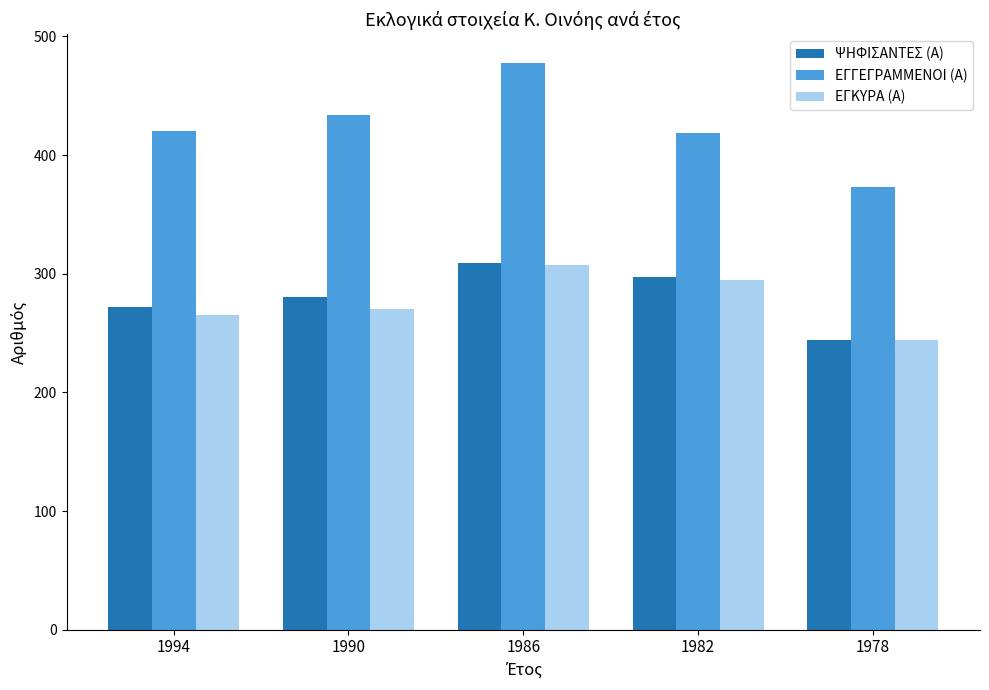

Where is ΕΓΚΥΡΑ (Α) nearest to the value 275?

1990